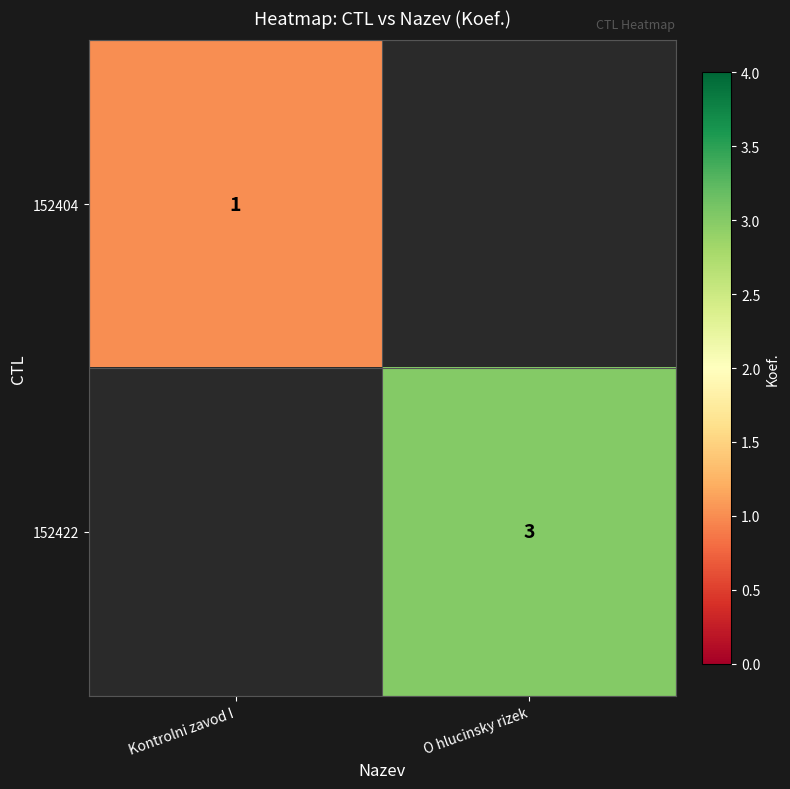

Is it true that 152422 equals 5 at O hlucinsky rizek?

False